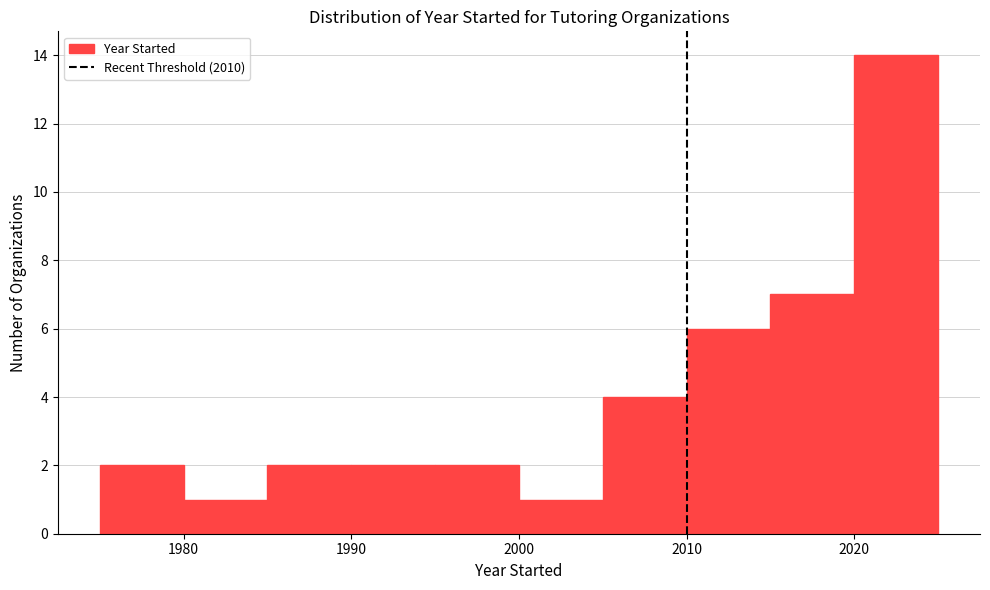

Which range on the x-axis has the tallest bar?

2020 to 2025